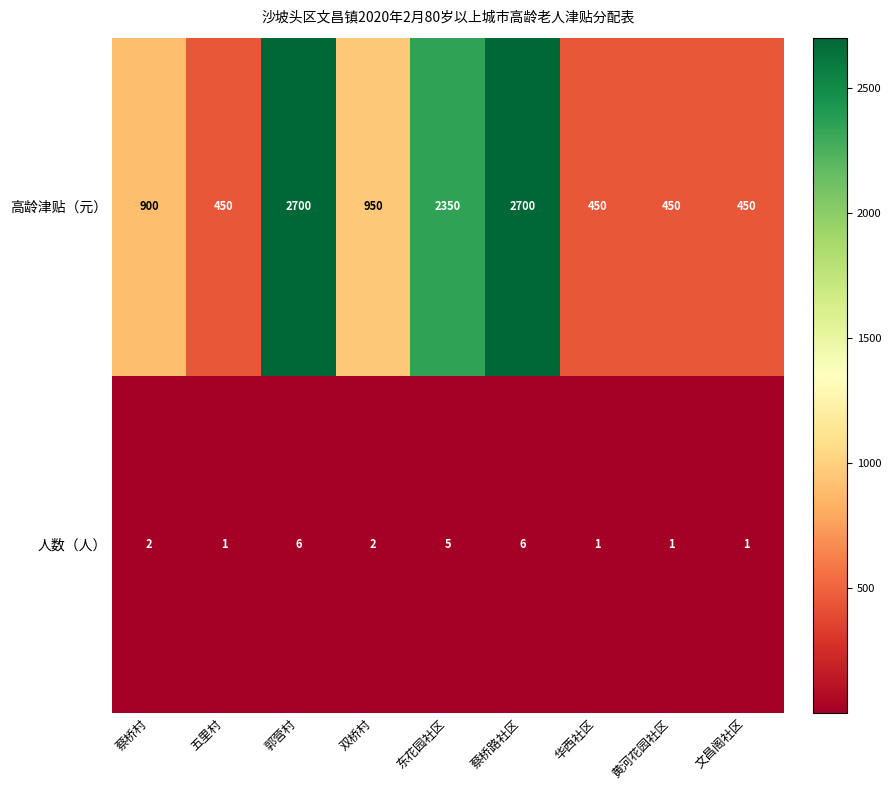

Count the number of categories in the chart.

9